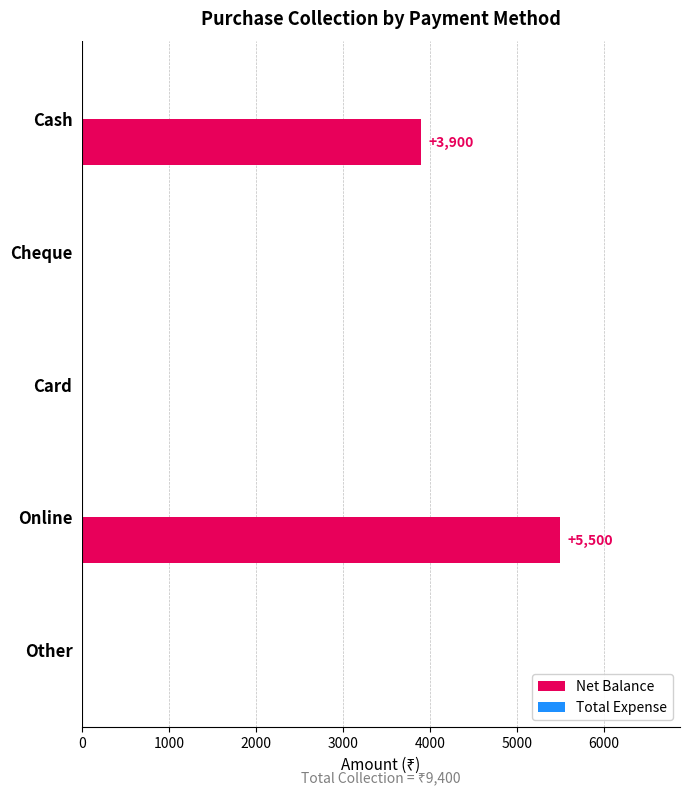

Reading top to bottom, transcribe all the data shown in this chart.

Cash=3900	Cheque=0	Card=0	Online=5500	Other=0